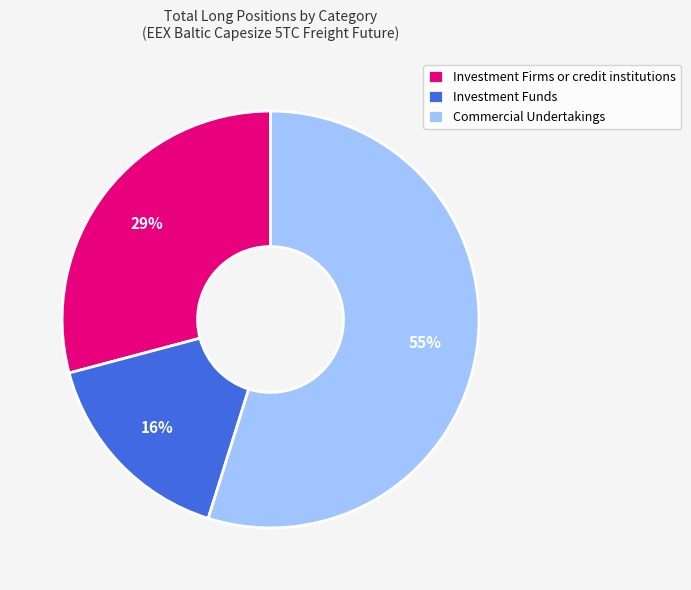

Approximately how many times larger is the value at Investment Funds compared to Commercial Undertakings?

0.3